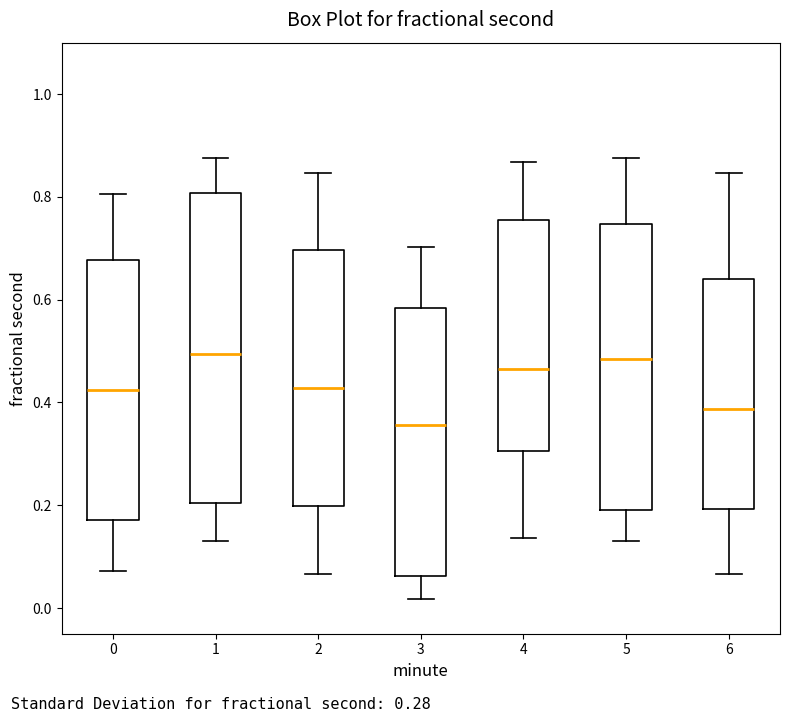

Reading left to right, transcribe this box plot: for each box, give where its median line is, the range the box spans, and where its two whiskers end, as read against the y-axis. The values are not printed on the chart, so give them approximately, as read against the axis.

0: median 0.42, box 0.18 to 0.68, whiskers 0.08 to 0.80
1: median 0.50, box 0.20 to 0.80, whiskers 0.12 to 0.88
2: median 0.42, box 0.20 to 0.70, whiskers 0.06 to 0.84
3: median 0.36, box 0.06 to 0.58, whiskers 0.02 to 0.70
4: median 0.46, box 0.30 to 0.76, whiskers 0.14 to 0.86
5: median 0.48, box 0.20 to 0.74, whiskers 0.12 to 0.88
6: median 0.38, box 0.20 to 0.64, whiskers 0.06 to 0.84